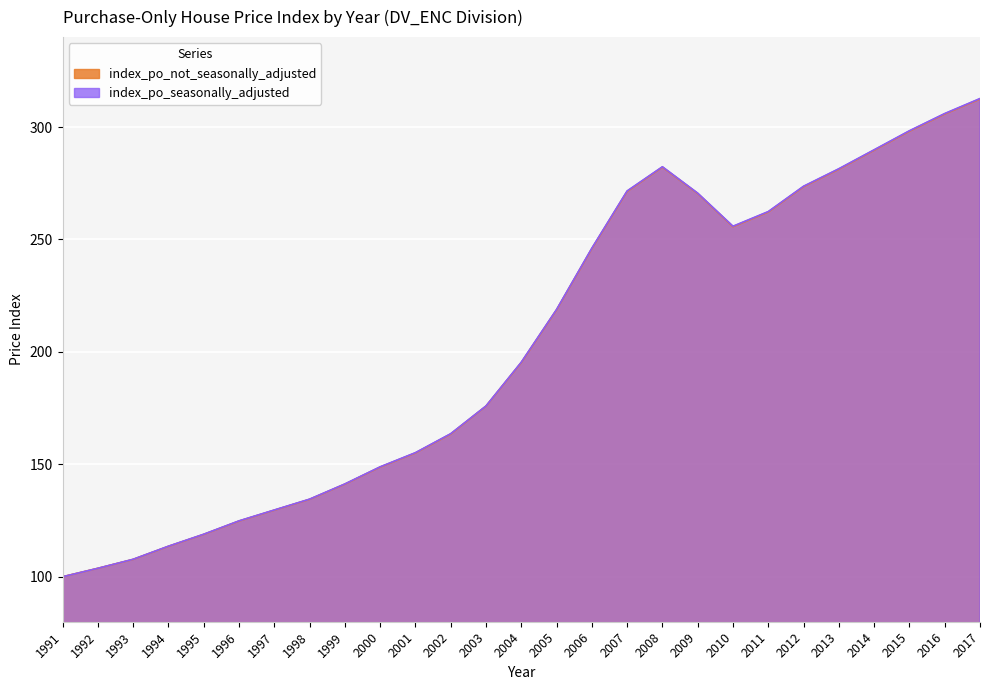

How many interior local peaks does the index_po_not_seasonally_adjusted series have?

1